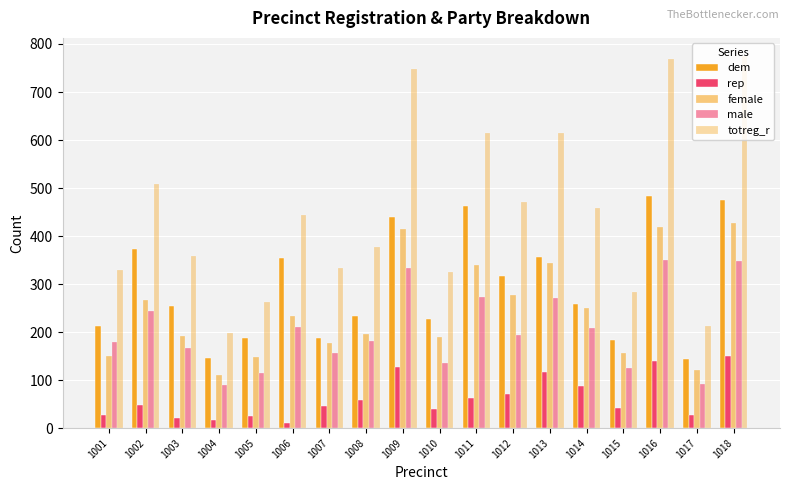

Is it true that dem equals 357 at 1013?

True